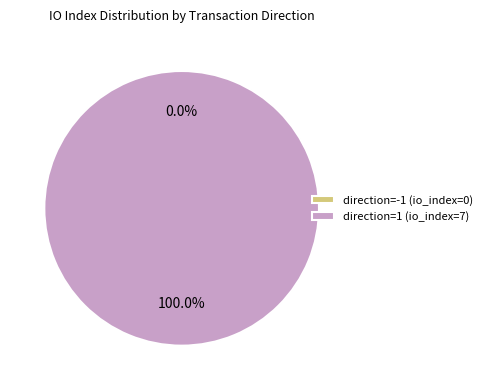

Which category accounts for the majority?

direction=1 (io_index=7)